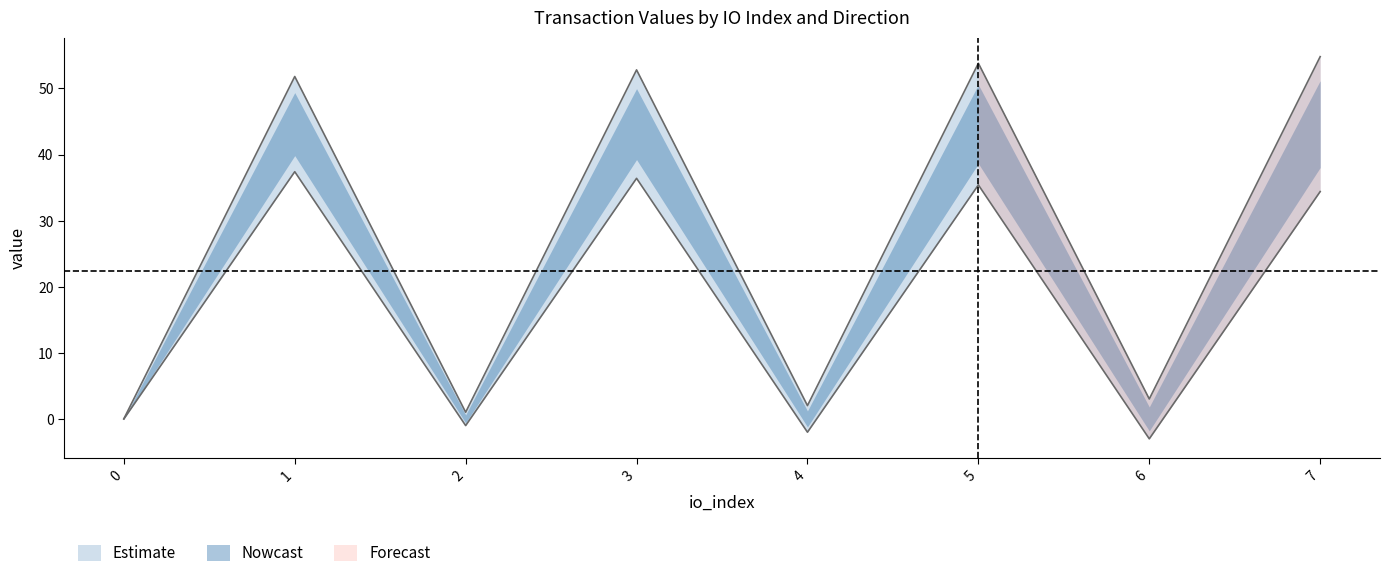

How many data points in value_neg are above 51?

4